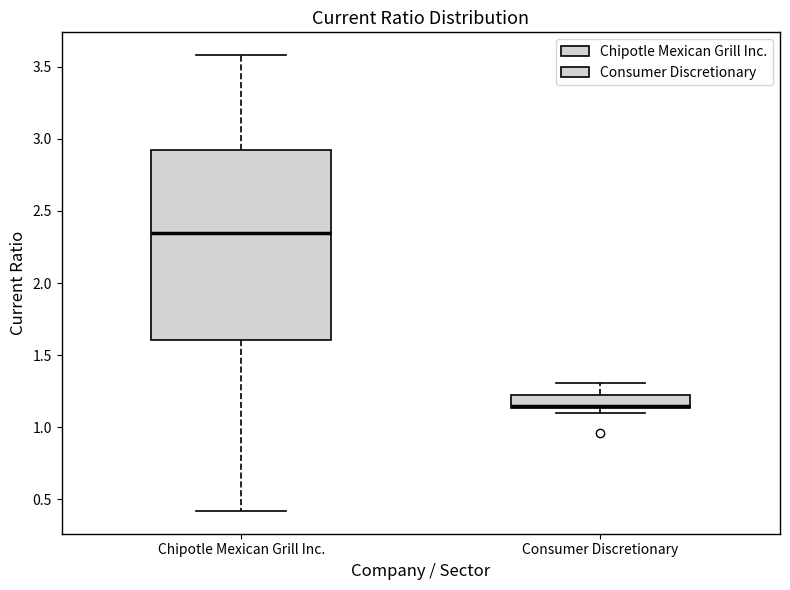

Which box is the tallest, from its lower edge to its upper edge?

Chipotle Mexican Grill Inc.